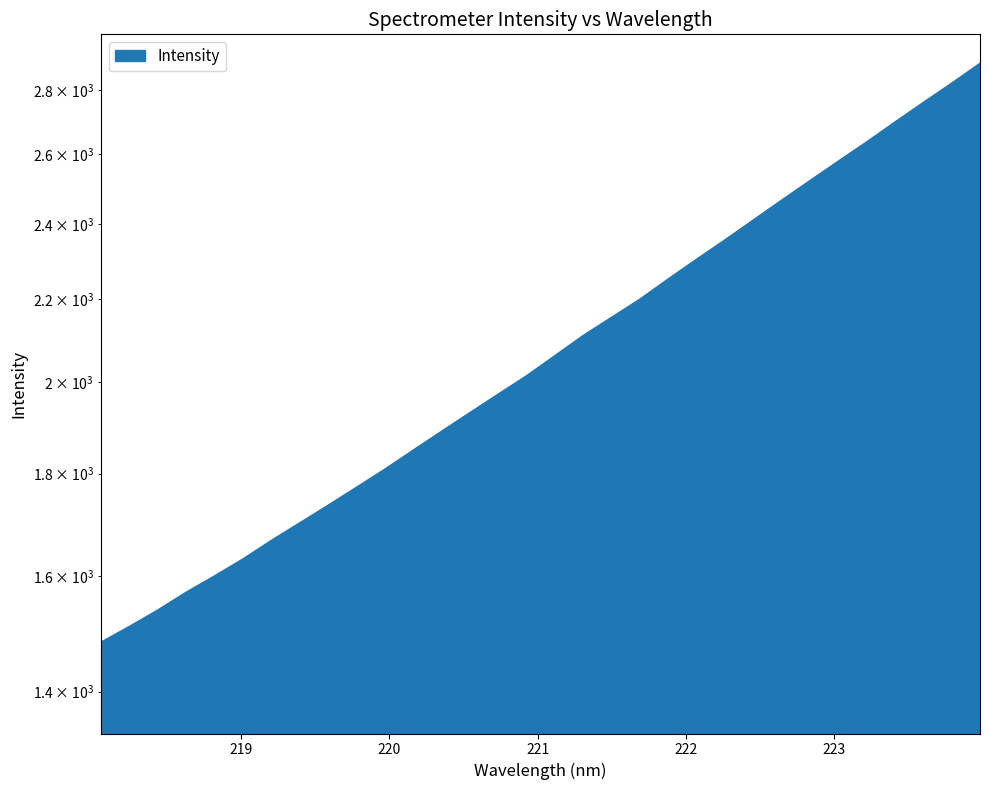

What is the smallest value displayed?

1482.3